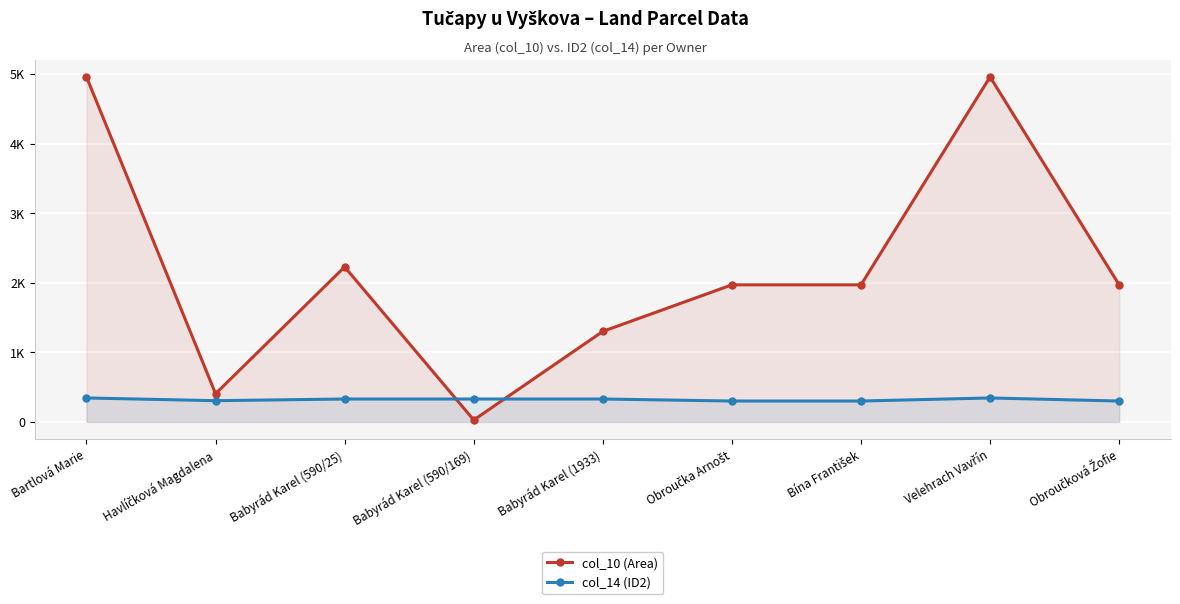

Which series has the largest range (max minus min)?

col_10 (Area)